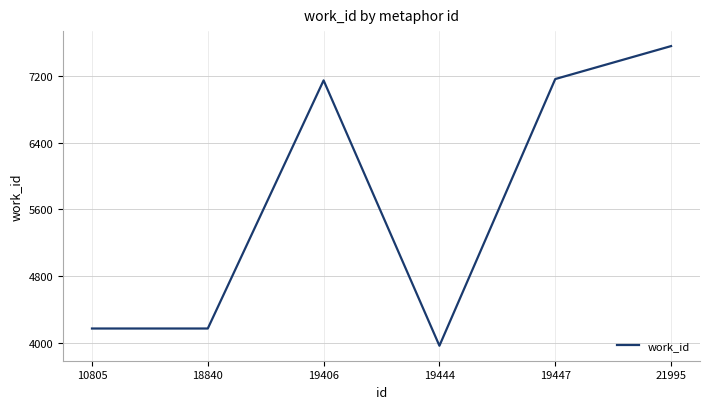

What is the ratio of the value at 19444 to the value at 21995?

0.5